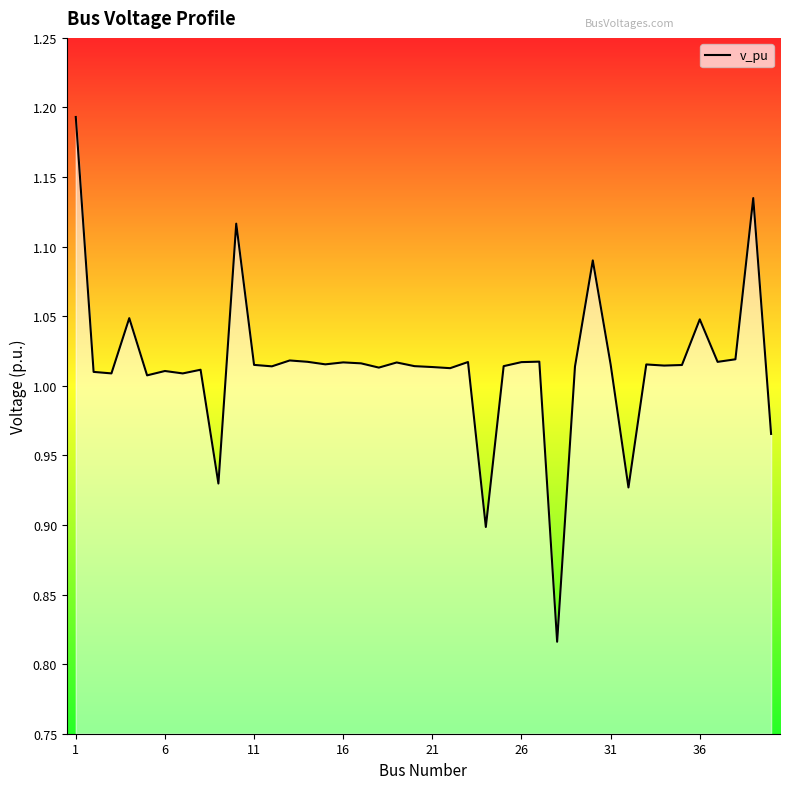

What is the difference between the maximum and minimum values?

0.4